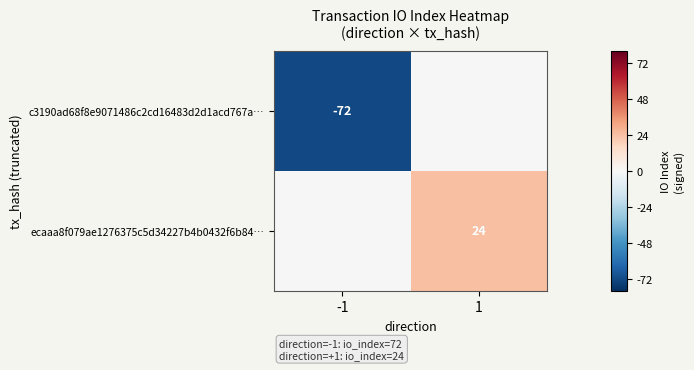

What is the difference between the highest and lowest values at -1?

72